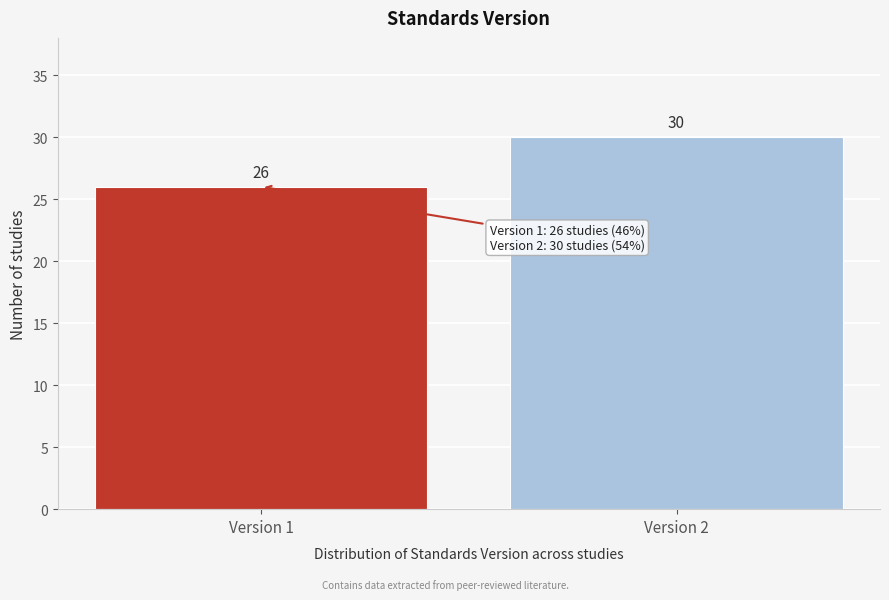

Reading left to right, extract all data points from this chart.

26	30